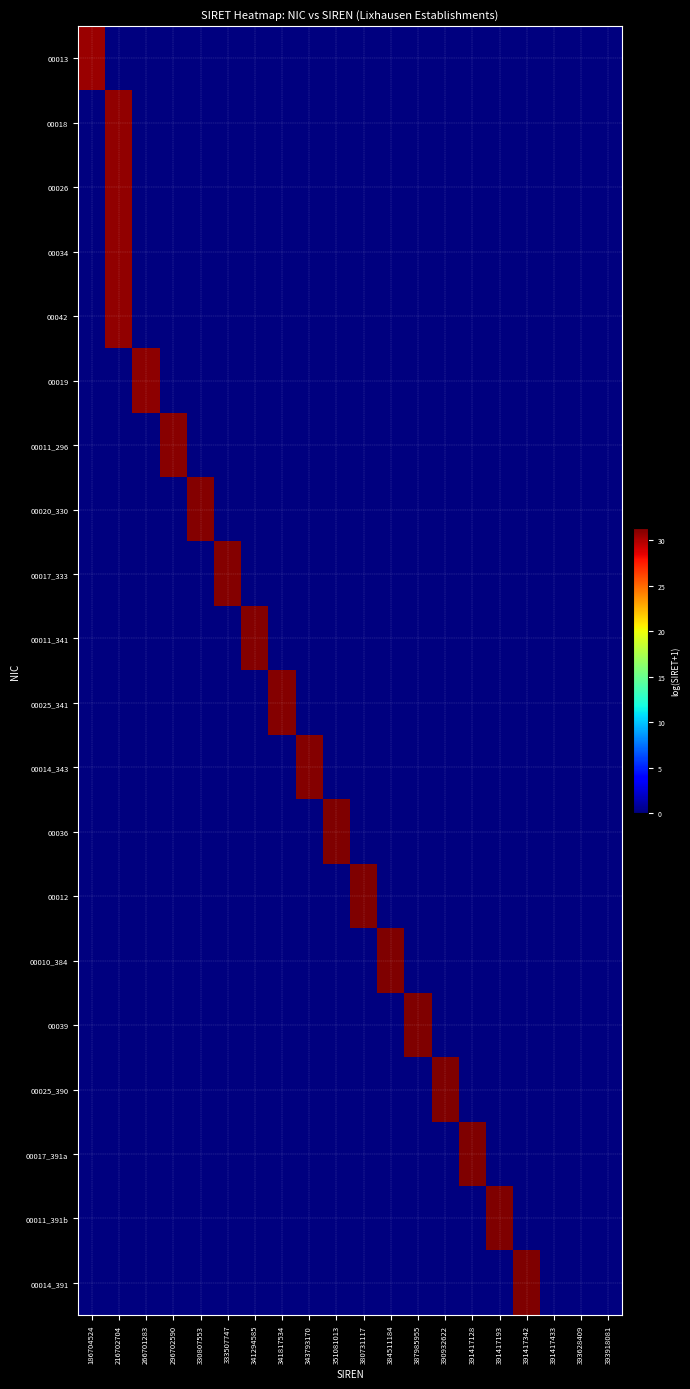

Reading right to left, extract all data points from this chart.

00013: 393918081=0.0	393628409=0.0	391417433=0.0	391417342=0.0	391417193=0.0	391417128=0.0	390932622=0.0	387985955=0.0	384511184=0.0	380731117=0.0	351081013=0.0	343793170=0.0	341817534=0.0	341294585=0.0	333507747=0.0	330807553=0.0	296702590=0.0	266701283=0.0	216702704=0.0	186704524=30.6
00018: 393918081=0.0	393628409=0.0	391417433=0.0	391417342=0.0	391417193=0.0	391417128=0.0	390932622=0.0	387985955=0.0	384511184=0.0	380731117=0.0	351081013=0.0	343793170=0.0	341817534=0.0	341294585=0.0	333507747=0.0	330807553=0.0	296702590=0.0	266701283=0.0	216702704=30.7	186704524=0.0
00026: 393918081=0.0	393628409=0.0	391417433=0.0	391417342=0.0	391417193=0.0	391417128=0.0	390932622=0.0	387985955=0.0	384511184=0.0	380731117=0.0	351081013=0.0	343793170=0.0	341817534=0.0	341294585=0.0	333507747=0.0	330807553=0.0	296702590=0.0	266701283=0.0	216702704=30.7	186704524=0.0
00034: 393918081=0.0	393628409=0.0	391417433=0.0	391417342=0.0	391417193=0.0	391417128=0.0	390932622=0.0	387985955=0.0	384511184=0.0	380731117=0.0	351081013=0.0	343793170=0.0	341817534=0.0	341294585=0.0	333507747=0.0	330807553=0.0	296702590=0.0	266701283=0.0	216702704=30.7	186704524=0.0
00042: 393918081=0.0	393628409=0.0	391417433=0.0	391417342=0.0	391417193=0.0	391417128=0.0	390932622=0.0	387985955=0.0	384511184=0.0	380731117=0.0	351081013=0.0	343793170=0.0	341817534=0.0	341294585=0.0	333507747=0.0	330807553=0.0	296702590=0.0	266701283=0.0	216702704=30.7	186704524=0.0
00019: 393918081=0.0	393628409=0.0	391417433=0.0	391417342=0.0	391417193=0.0	391417128=0.0	390932622=0.0	387985955=0.0	384511184=0.0	380731117=0.0	351081013=0.0	343793170=0.0	341817534=0.0	341294585=0.0	333507747=0.0	330807553=0.0	296702590=0.0	266701283=30.9	216702704=0.0	186704524=0.0
00011_296: 393918081=0.0	393628409=0.0	391417433=0.0	391417342=0.0	391417193=0.0	391417128=0.0	390932622=0.0	387985955=0.0	384511184=0.0	380731117=0.0	351081013=0.0	343793170=0.0	341817534=0.0	341294585=0.0	333507747=0.0	330807553=0.0	296702590=31.0	266701283=0.0	216702704=0.0	186704524=0.0
00020_330: 393918081=0.0	393628409=0.0	391417433=0.0	391417342=0.0	391417193=0.0	391417128=0.0	390932622=0.0	387985955=0.0	384511184=0.0	380731117=0.0	351081013=0.0	343793170=0.0	341817534=0.0	341294585=0.0	333507747=0.0	330807553=31.1	296702590=0.0	266701283=0.0	216702704=0.0	186704524=0.0
00017_333: 393918081=0.0	393628409=0.0	391417433=0.0	391417342=0.0	391417193=0.0	391417128=0.0	390932622=0.0	387985955=0.0	384511184=0.0	380731117=0.0	351081013=0.0	343793170=0.0	341817534=0.0	341294585=0.0	333507747=31.1	330807553=0.0	296702590=0.0	266701283=0.0	216702704=0.0	186704524=0.0
00011_341: 393918081=0.0	393628409=0.0	391417433=0.0	391417342=0.0	391417193=0.0	391417128=0.0	390932622=0.0	387985955=0.0	384511184=0.0	380731117=0.0	351081013=0.0	343793170=0.0	341817534=0.0	341294585=31.2	333507747=0.0	330807553=0.0	296702590=0.0	266701283=0.0	216702704=0.0	186704524=0.0
00025_341: 393918081=0.0	393628409=0.0	391417433=0.0	391417342=0.0	391417193=0.0	391417128=0.0	390932622=0.0	387985955=0.0	384511184=0.0	380731117=0.0	351081013=0.0	343793170=0.0	341817534=31.2	341294585=0.0	333507747=0.0	330807553=0.0	296702590=0.0	266701283=0.0	216702704=0.0	186704524=0.0
00014_343: 393918081=0.0	393628409=0.0	391417433=0.0	391417342=0.0	391417193=0.0	391417128=0.0	390932622=0.0	387985955=0.0	384511184=0.0	380731117=0.0	351081013=0.0	343793170=31.2	341817534=0.0	341294585=0.0	333507747=0.0	330807553=0.0	296702590=0.0	266701283=0.0	216702704=0.0	186704524=0.0
00036: 393918081=0.0	393628409=0.0	391417433=0.0	391417342=0.0	391417193=0.0	391417128=0.0	390932622=0.0	387985955=0.0	384511184=0.0	380731117=0.0	351081013=31.2	343793170=0.0	341817534=0.0	341294585=0.0	333507747=0.0	330807553=0.0	296702590=0.0	266701283=0.0	216702704=0.0	186704524=0.0
00012: 393918081=0.0	393628409=0.0	391417433=0.0	391417342=0.0	391417193=0.0	391417128=0.0	390932622=0.0	387985955=0.0	384511184=0.0	380731117=31.3	351081013=0.0	343793170=0.0	341817534=0.0	341294585=0.0	333507747=0.0	330807553=0.0	296702590=0.0	266701283=0.0	216702704=0.0	186704524=0.0
00010_384: 393918081=0.0	393628409=0.0	391417433=0.0	391417342=0.0	391417193=0.0	391417128=0.0	390932622=0.0	387985955=0.0	384511184=31.3	380731117=0.0	351081013=0.0	343793170=0.0	341817534=0.0	341294585=0.0	333507747=0.0	330807553=0.0	296702590=0.0	266701283=0.0	216702704=0.0	186704524=0.0
00039: 393918081=0.0	393628409=0.0	391417433=0.0	391417342=0.0	391417193=0.0	391417128=0.0	390932622=0.0	387985955=31.3	384511184=0.0	380731117=0.0	351081013=0.0	343793170=0.0	341817534=0.0	341294585=0.0	333507747=0.0	330807553=0.0	296702590=0.0	266701283=0.0	216702704=0.0	186704524=0.0
00025_390: 393918081=0.0	393628409=0.0	391417433=0.0	391417342=0.0	391417193=0.0	391417128=0.0	390932622=31.3	387985955=0.0	384511184=0.0	380731117=0.0	351081013=0.0	343793170=0.0	341817534=0.0	341294585=0.0	333507747=0.0	330807553=0.0	296702590=0.0	266701283=0.0	216702704=0.0	186704524=0.0
00017_391a: 393918081=0.0	393628409=0.0	391417433=0.0	391417342=0.0	391417193=0.0	391417128=31.3	390932622=0.0	387985955=0.0	384511184=0.0	380731117=0.0	351081013=0.0	343793170=0.0	341817534=0.0	341294585=0.0	333507747=0.0	330807553=0.0	296702590=0.0	266701283=0.0	216702704=0.0	186704524=0.0
00011_391b: 393918081=0.0	393628409=0.0	391417433=0.0	391417342=0.0	391417193=31.3	391417128=0.0	390932622=0.0	387985955=0.0	384511184=0.0	380731117=0.0	351081013=0.0	343793170=0.0	341817534=0.0	341294585=0.0	333507747=0.0	330807553=0.0	296702590=0.0	266701283=0.0	216702704=0.0	186704524=0.0
00014_391: 393918081=0.0	393628409=0.0	391417433=0.0	391417342=31.3	391417193=0.0	391417128=0.0	390932622=0.0	387985955=0.0	384511184=0.0	380731117=0.0	351081013=0.0	343793170=0.0	341817534=0.0	341294585=0.0	333507747=0.0	330807553=0.0	296702590=0.0	266701283=0.0	216702704=0.0	186704524=0.0